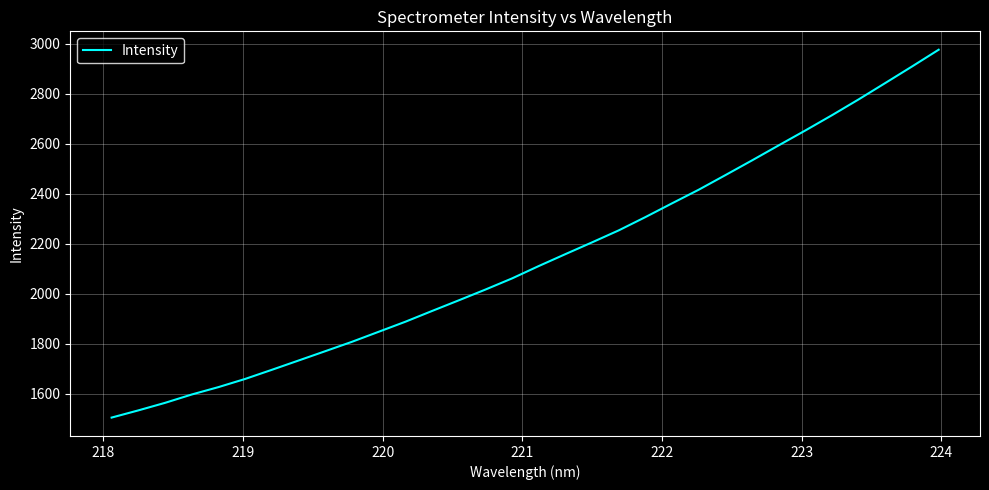

What is the difference between the maximum and minimum values?

1470.6